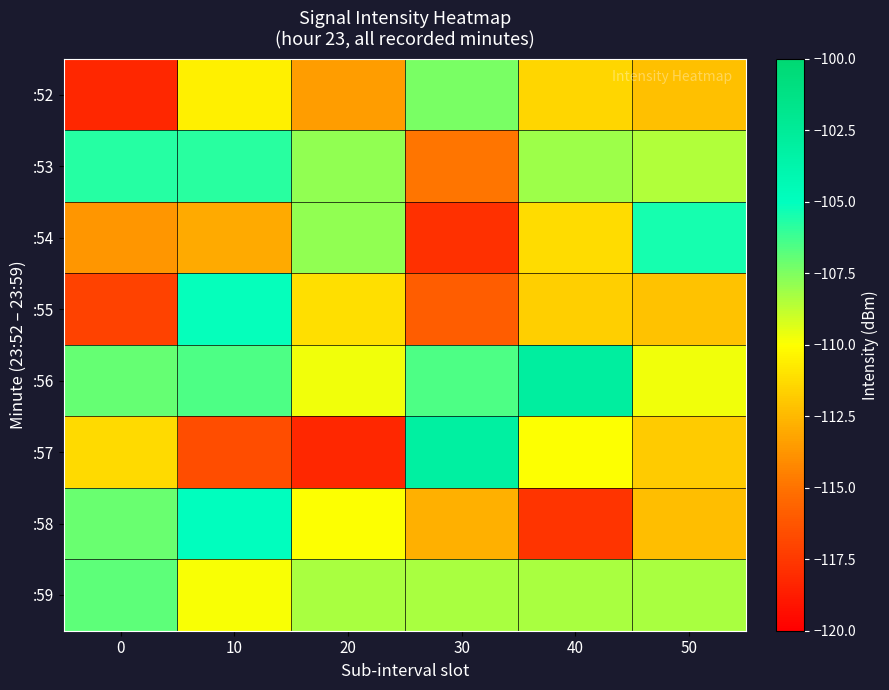

Reading left to right, extract all data points from this chart.

:52: 0=-118.2	10=-110.5	20=-113.5	30=-107.4	40=-111.4	50=-112.2
:53: 0=-105.8	10=-105.8	20=-107.8	30=-114.9	40=-108.1	50=-108.5
:54: 0=-113.7	10=-113.0	20=-107.9	30=-117.9	40=-111.2	50=-105.4
:55: 0=-117.0	10=-105.1	20=-111.1	30=-115.9	40=-111.7	50=-112.2
:56: 0=-107.0	10=-106.5	20=-109.7	30=-106.5	40=-102.9	50=-109.8
:57: 0=-111.3	10=-116.6	20=-118.2	30=-103.1	40=-110.0	50=-111.8
:58: 0=-107.0	10=-105.0	20=-110.0	30=-112.8	40=-117.7	50=-112.3
:59: 0=-106.9	10=-109.8	20=-108.4	30=-108.4	40=-108.4	50=-108.4